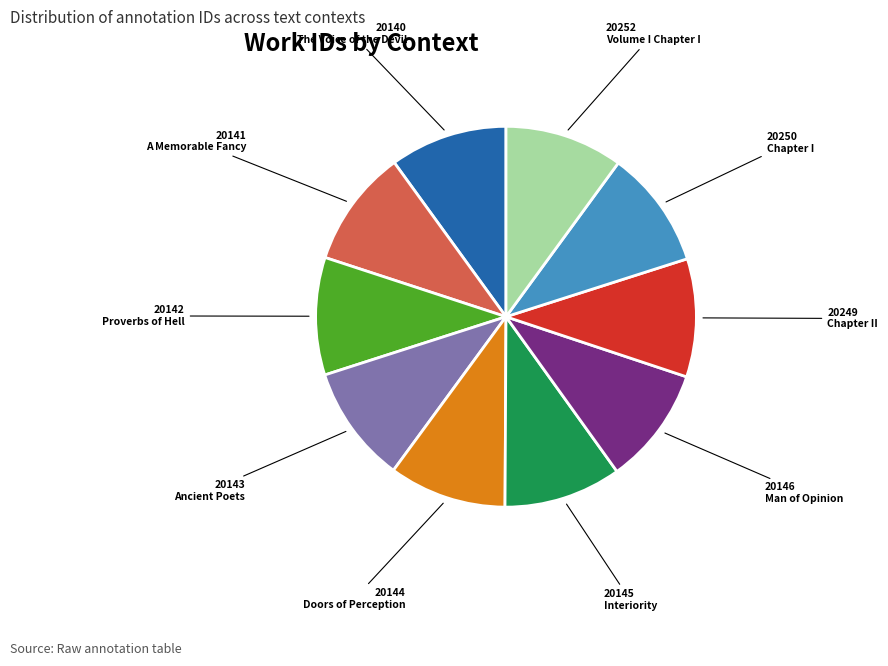

Approximately how many times larger is the value at Proverbs of Hell compared to Man of Opinion?

1.0